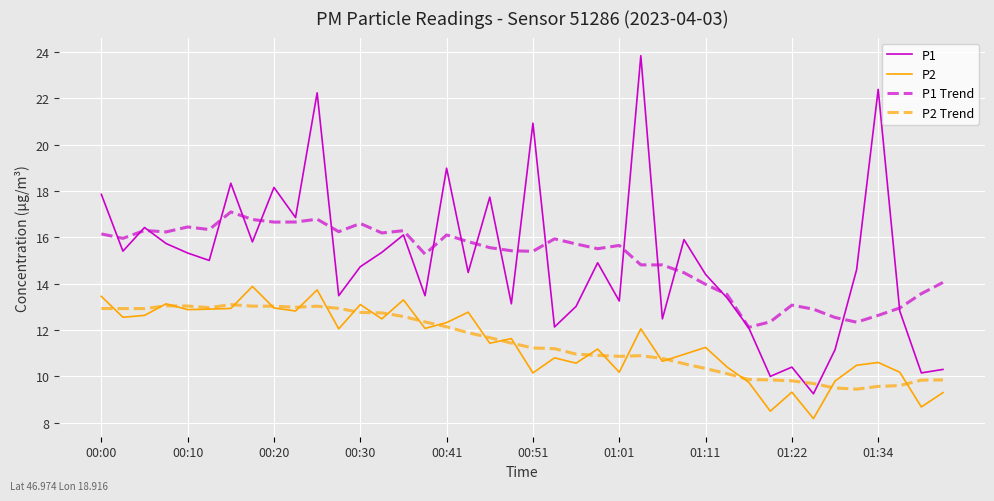

What are all the series names shown in the legend?

P1, P2, P1 Trend, P2 Trend